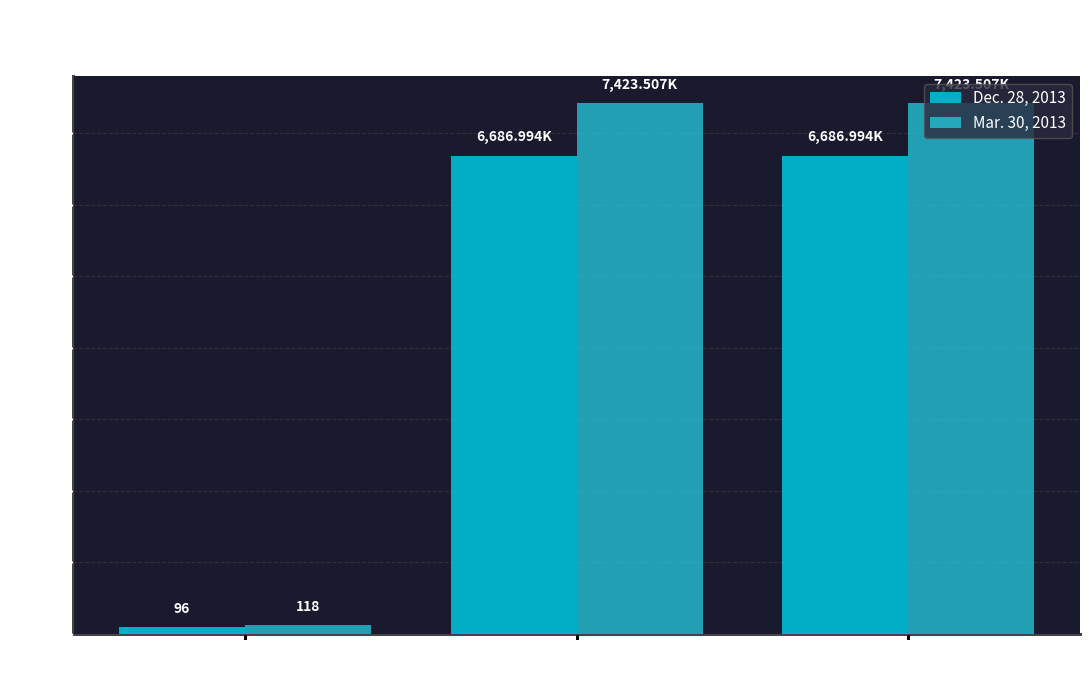

At which label does Mar. 30, 2013 first exceed 7423?

Common Stock
Shares Issued